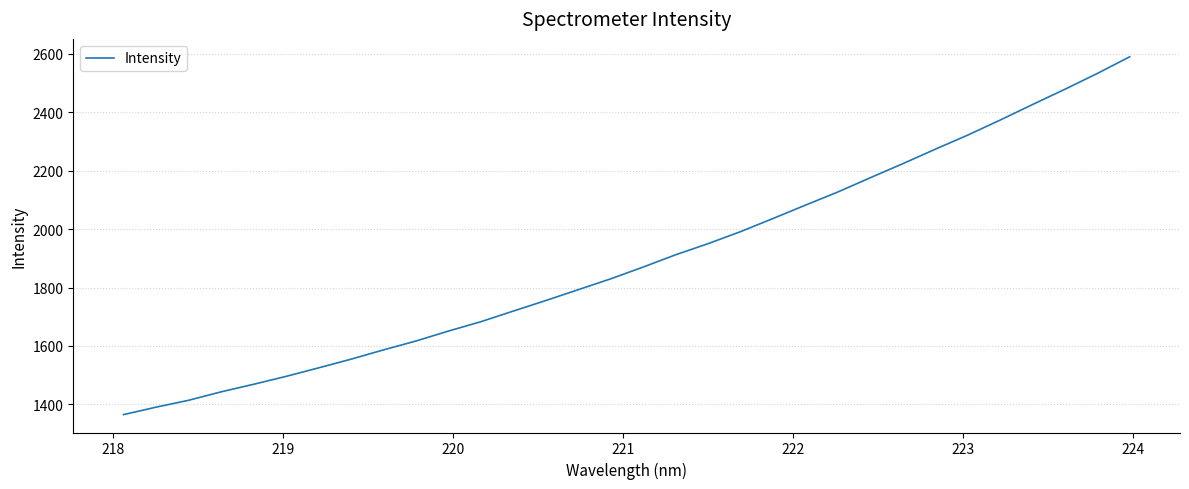

What is the minimum value shown in the chart?

1364.7